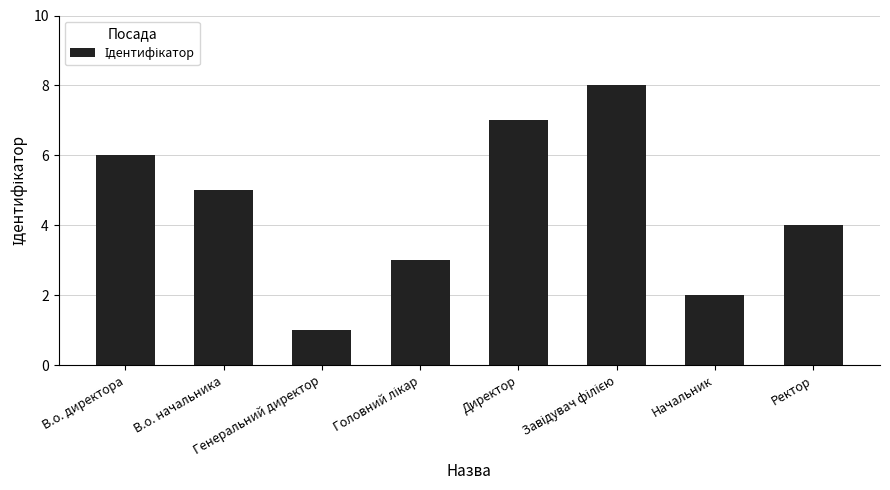

Is it true that the value at В.о. директора is 6?

True